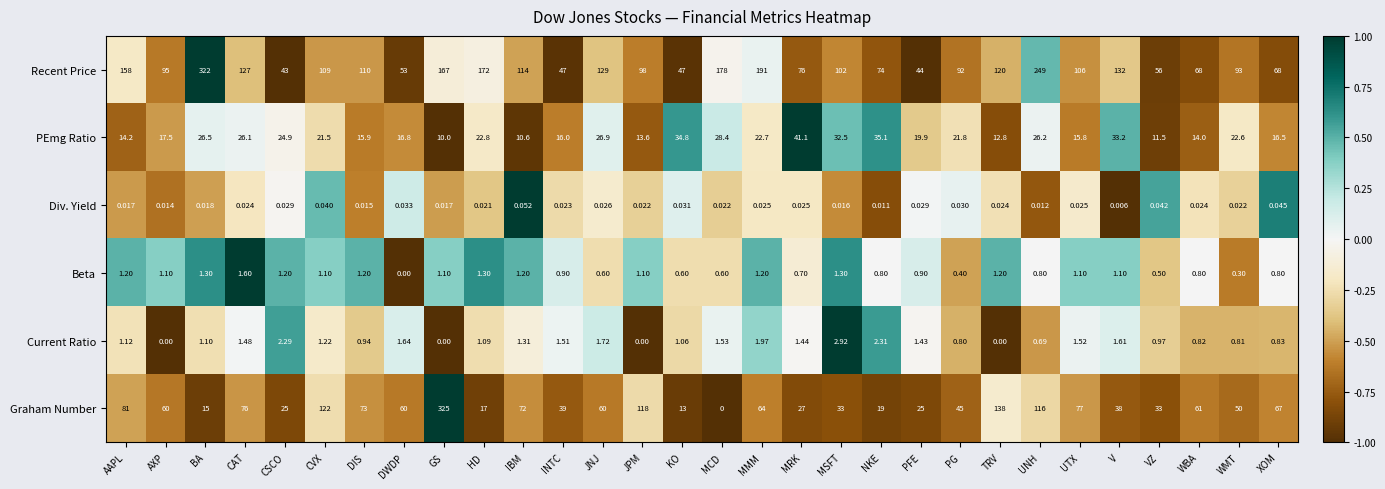

How many data points in Current Ratio are above 1?

19